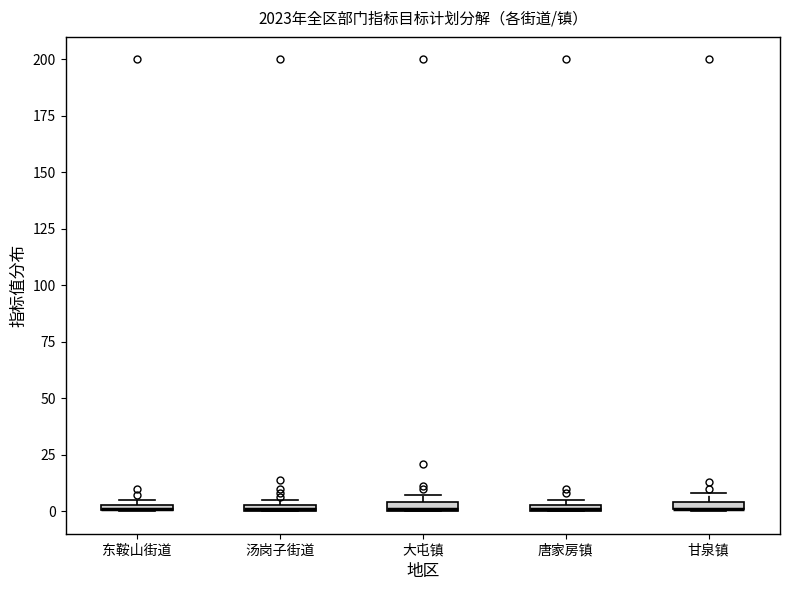

Where is the upper edge of the box for 东鞍山街道 on the y-axis? The values are not printed on the chart, so give them approximately, as read against the axis.

5